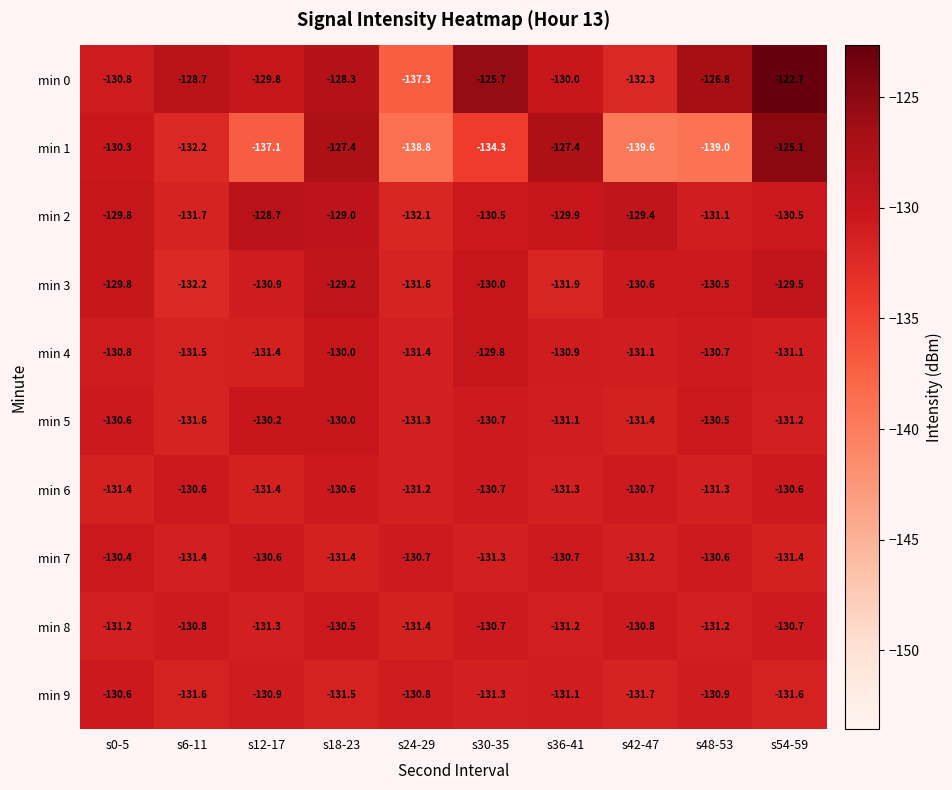

At which label is min 0 closest to -130?

s36-41